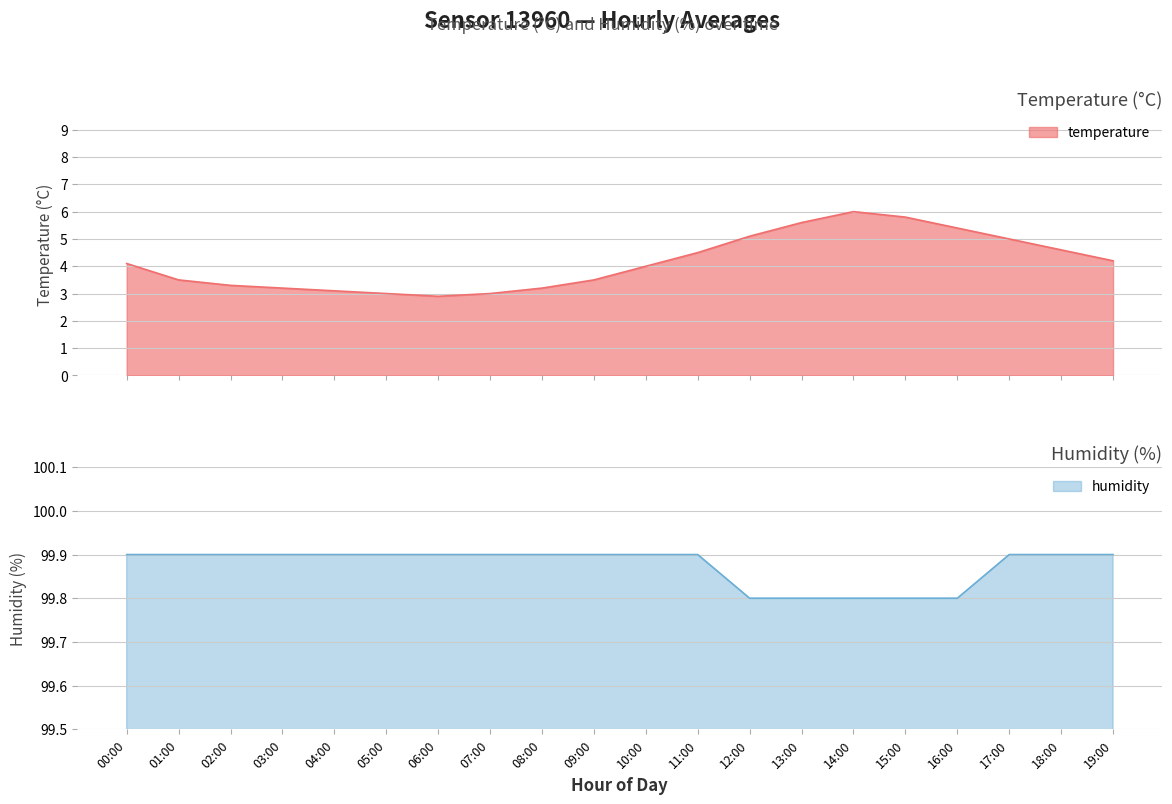

Between 10:00 and 11:00, which is larger?

11:00